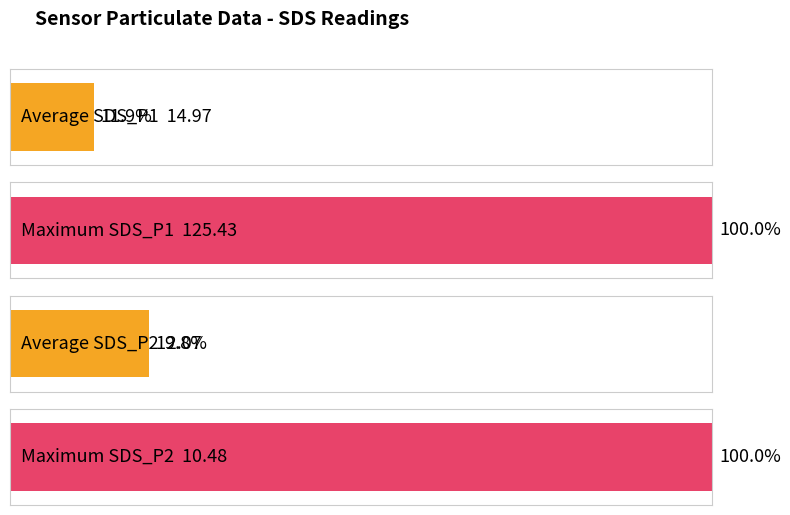

What is the difference between the highest and lowest values at -37?

115.0